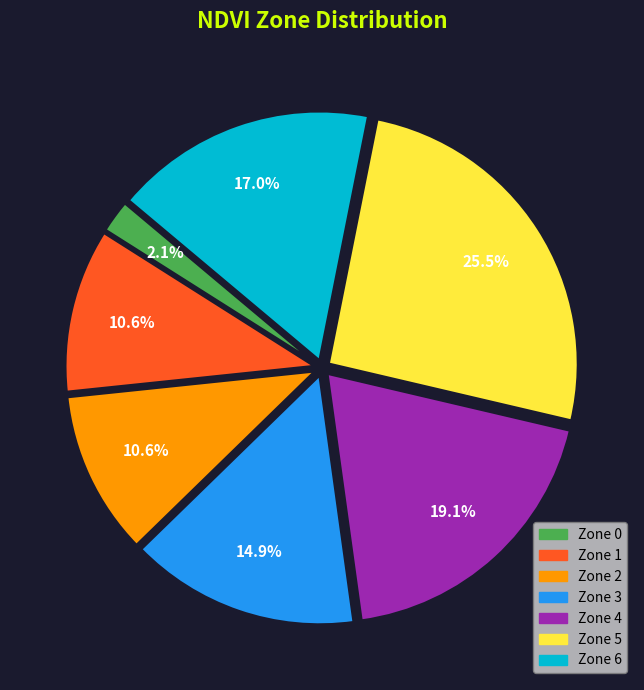

What percentage is the Zone 1 slice, to the nearest percent?

11%